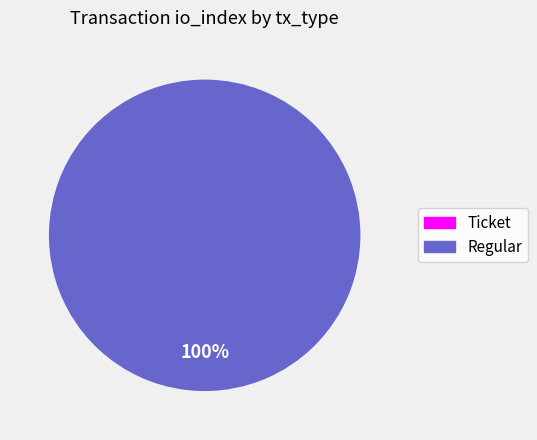

What is the change in value from Ticket to Regular?

+59